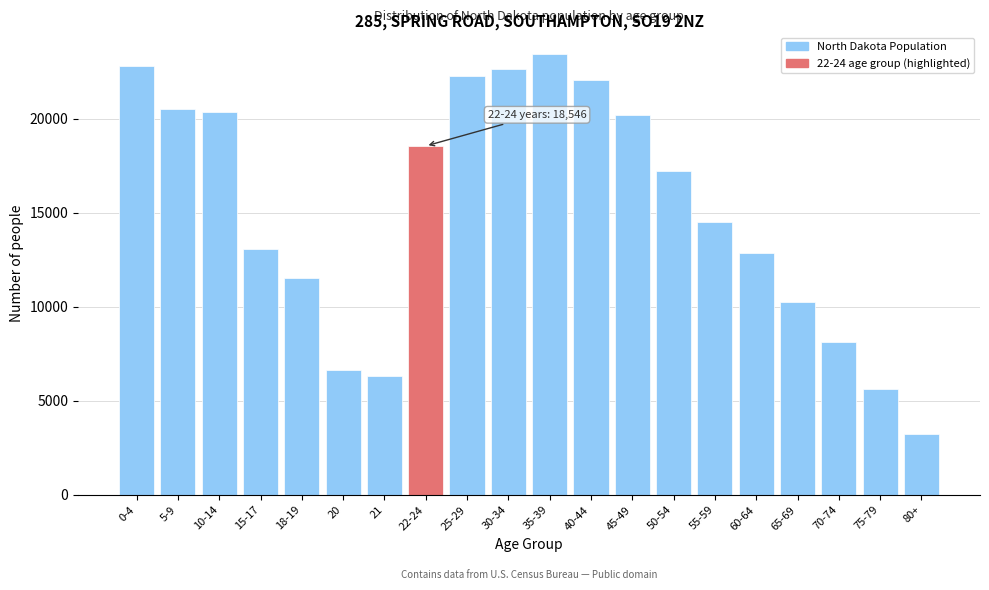

Reading left to right, list all the values displayed in this chart.

22821	20520	20361	13086	11540	6652	6332	18546	22283	22654	23429	22078	20190	17234	14521	12832	10234	8123	5621	3212